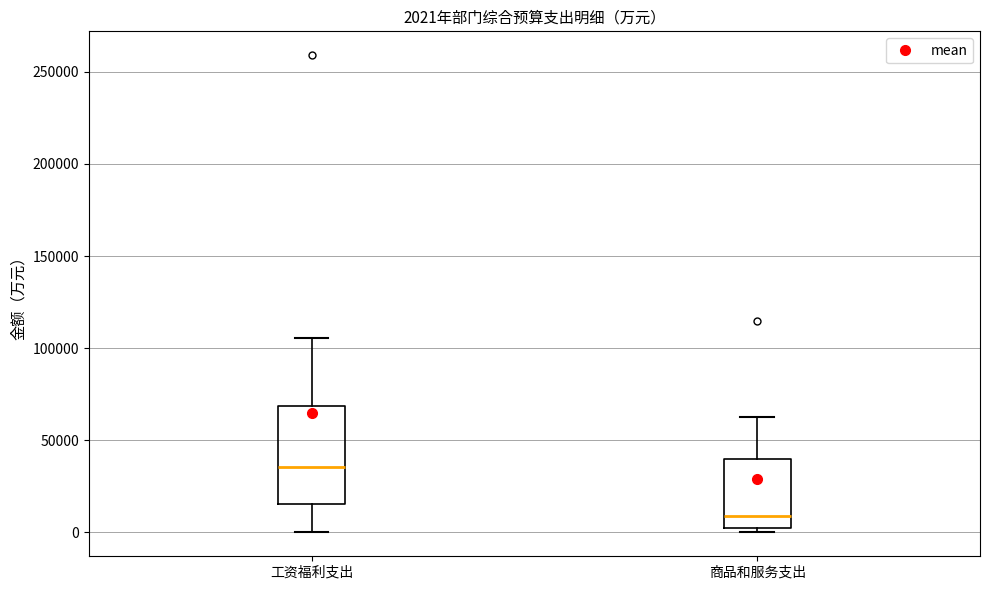

Which box is the tallest, from its lower edge to its upper edge?

工资福利支出